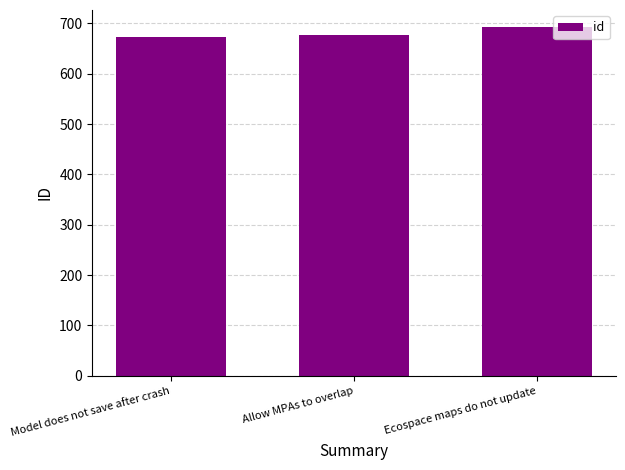

How many values are below 676?

1